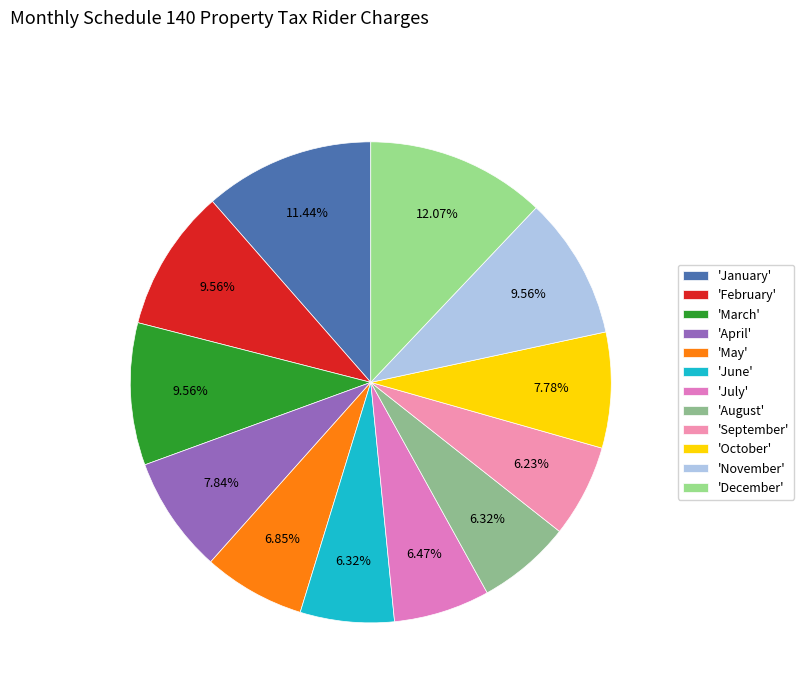

How many slices are in this pie chart?

12